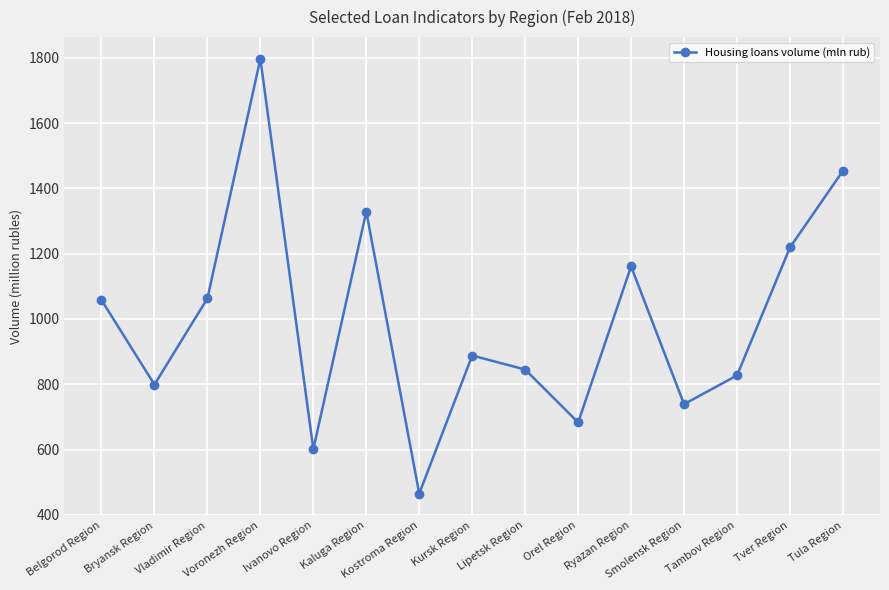

Between Voronezh Region and Kostroma Region, which is larger?

Voronezh Region